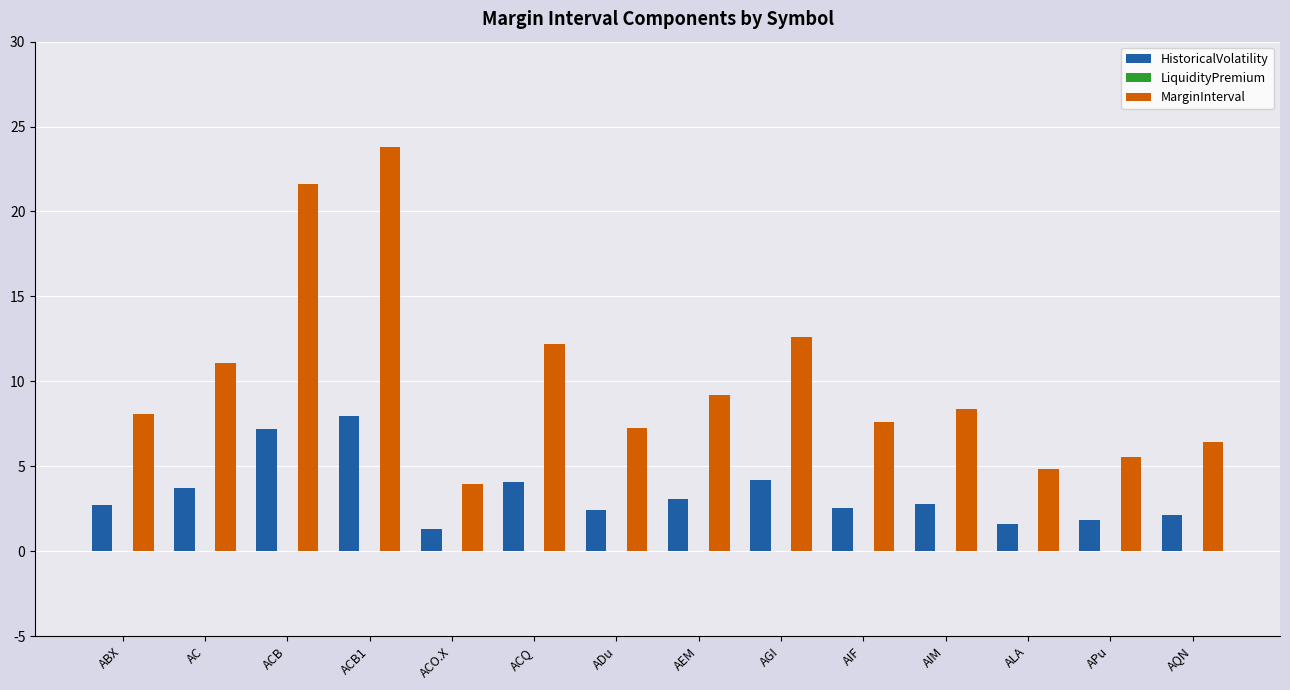

At AQN, list the series in order from largest to smallest.

MarginInterval, HistoricalVolatility